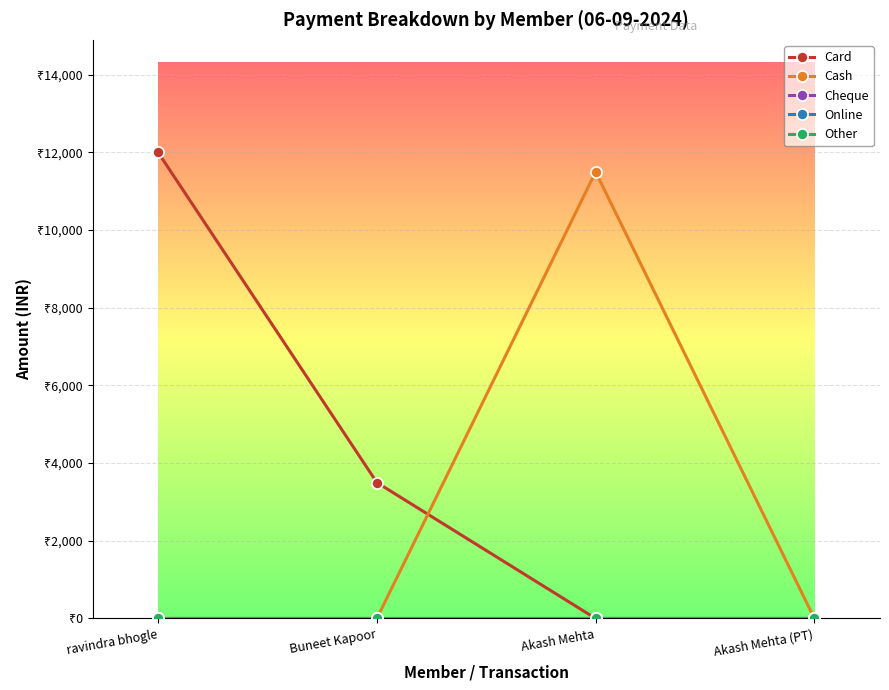

Reading left to right, transcribe all the data shown in this chart.

Card: 12000	3500	0	0
Cash: 0	0	11500	0
Cheque: 0	0	0	0
Online: 0	0	0	0
Other: 0	0	0	0